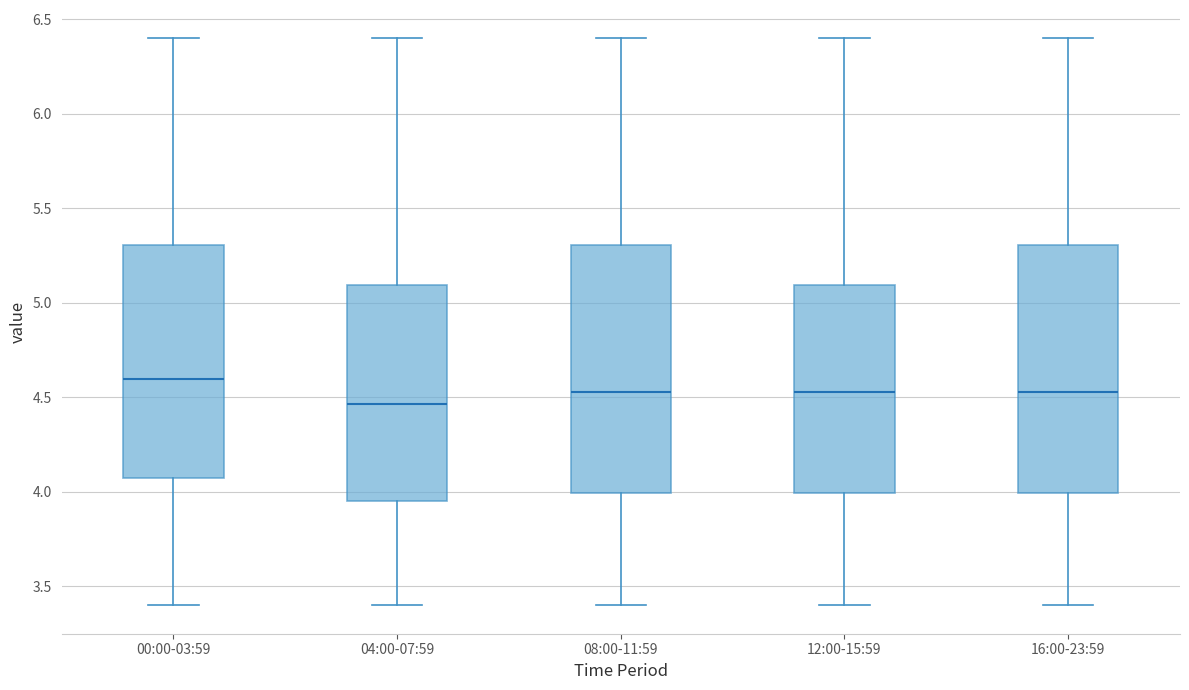

Which box has the highest median line?

00:00-03:59